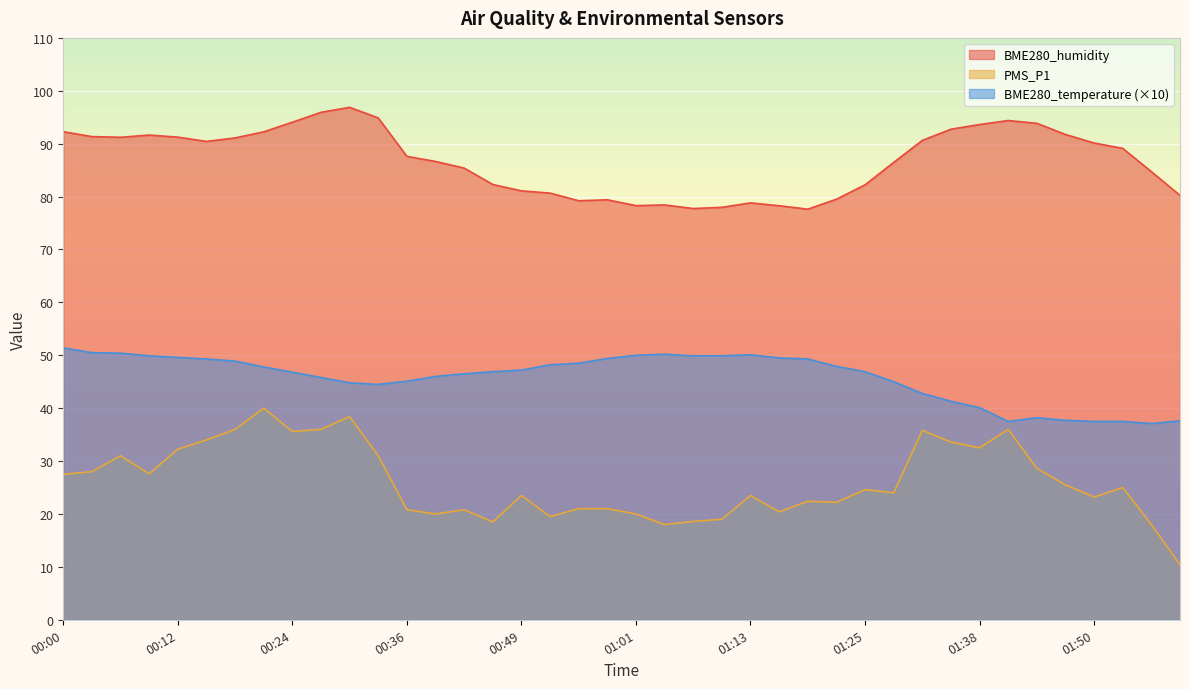

What is the difference between the BME280_humidity values at 00:55 and 01:56?

5.5